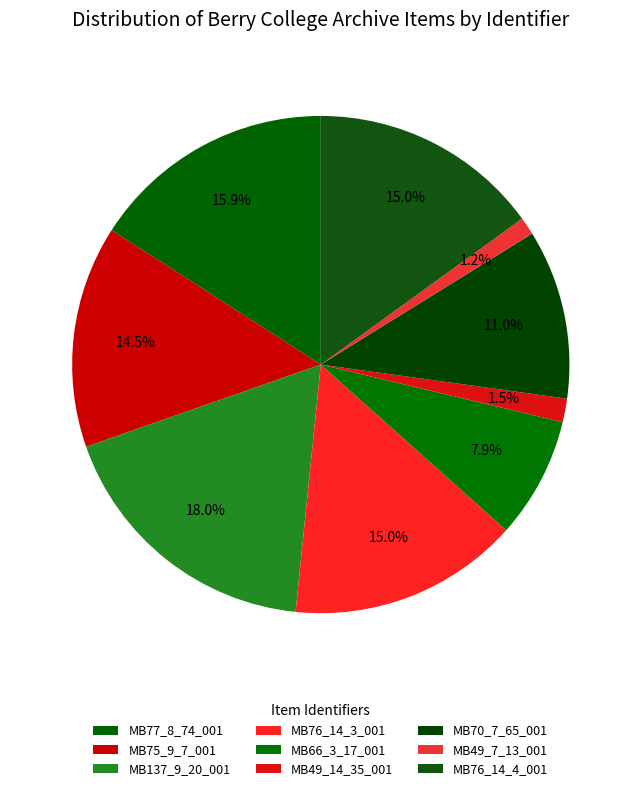

Is there a majority slice in this chart?

No